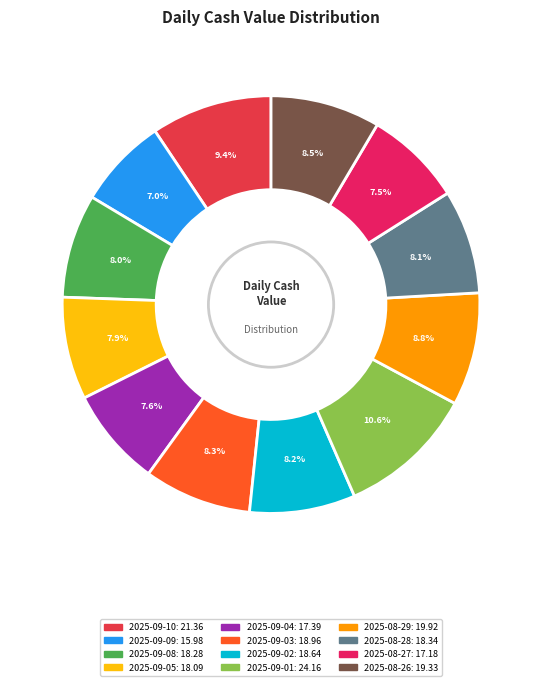

What is the smallest slice in the pie chart?

2025-09-09